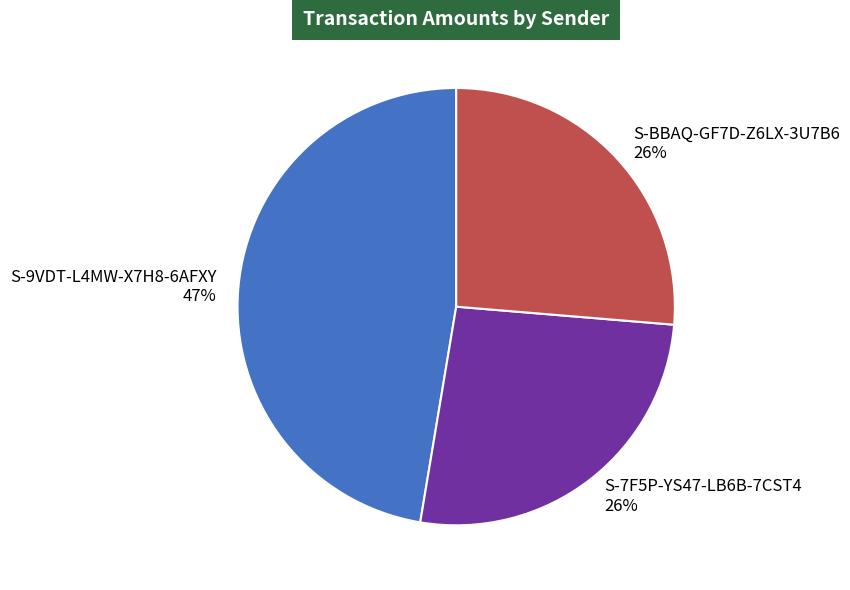

What is the largest slice in the pie chart?

S-9VDT-L4MW-X7H8-6AFXY